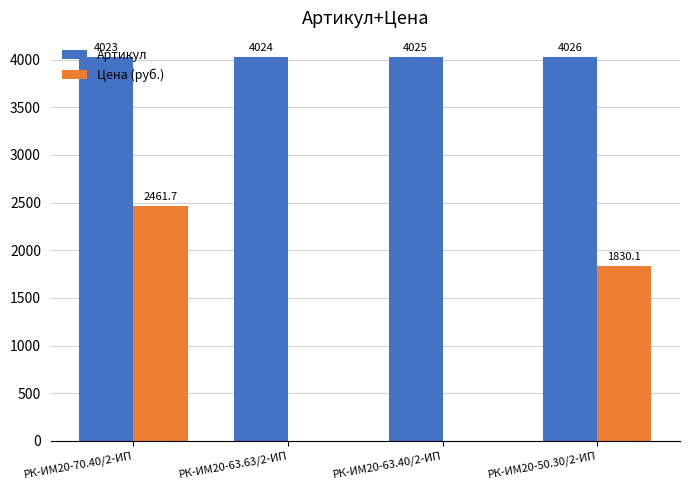

Is it true that Артикул equals 4024.0 at РК-ИМ20-63.63/2-ИП?

True